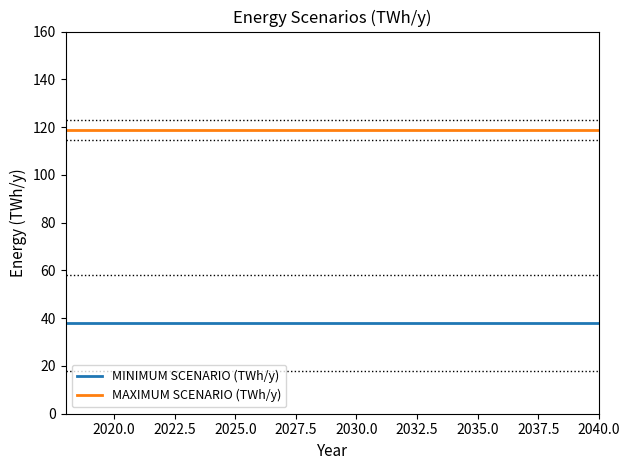

List the series in order of their overall mean, lowest first.

MINIMUM SCENARIO (TWh/y), MAXIMUM SCENARIO (TWh/y)